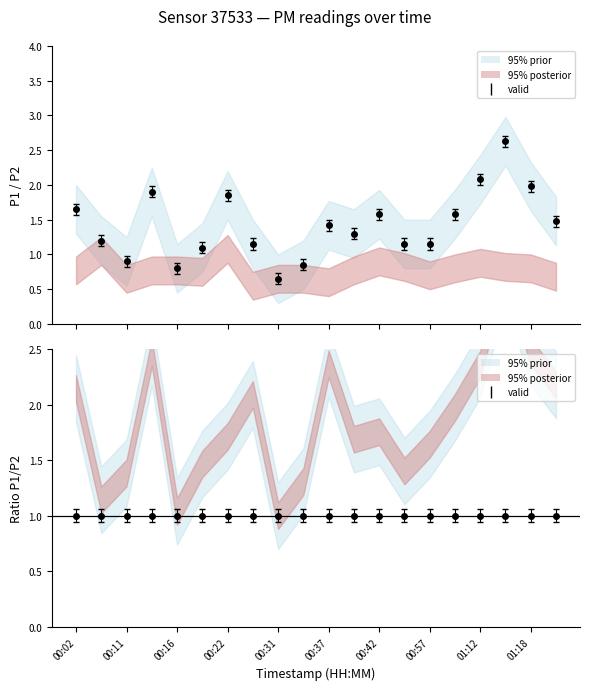

Between 00:42 and 00:22, which is larger?

00:22